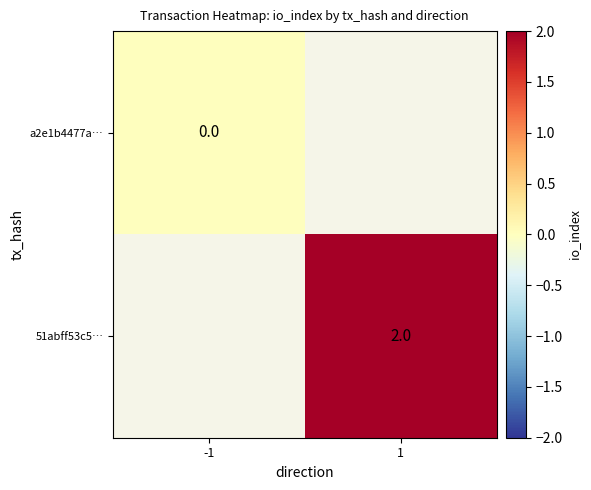

Is it true that 51abff53c5… equals 1 at 1?

False